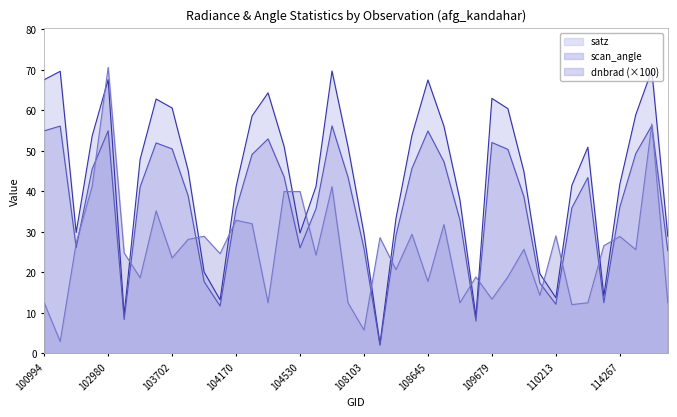

At which label does dnbrad reach its peak?

102980